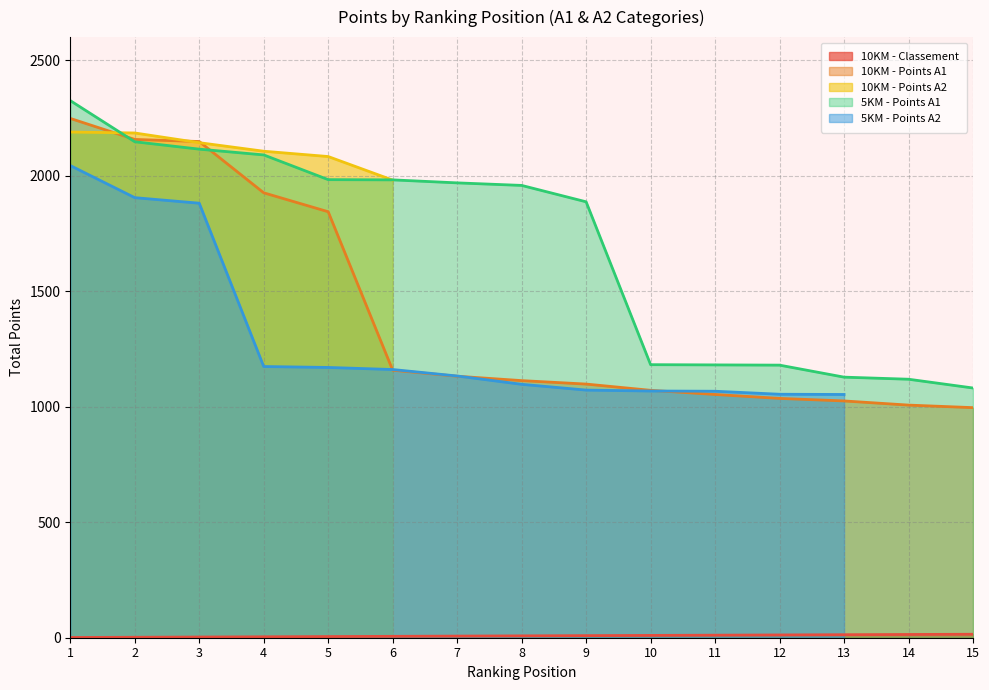

Does the chart have visible grid lines?

Yes